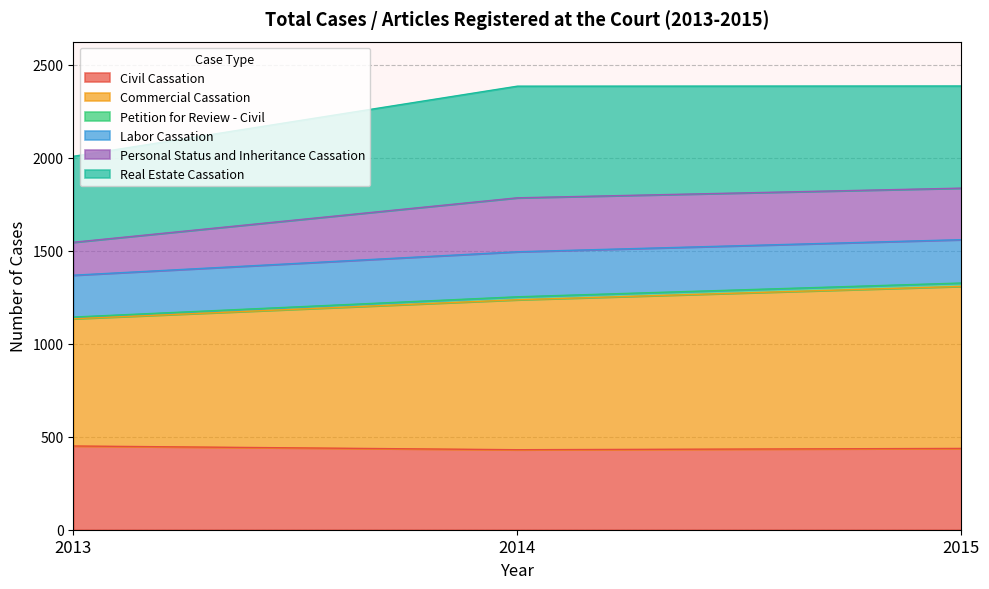

The value of Civil Cassation at 2013 is 290. True or false?

False